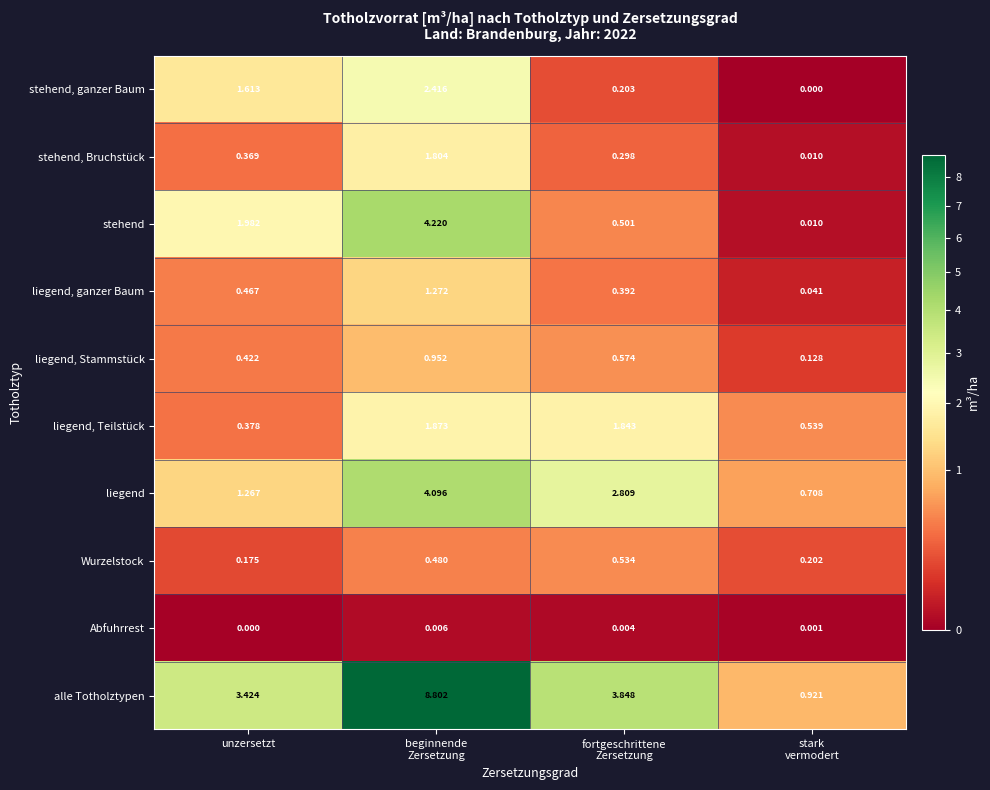

Which series has the largest range (max minus min)?

alle Totholztypen